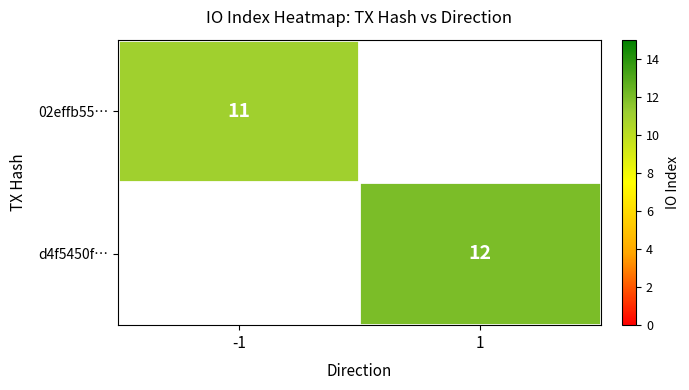

Which has a higher value, -1 or 1?

1